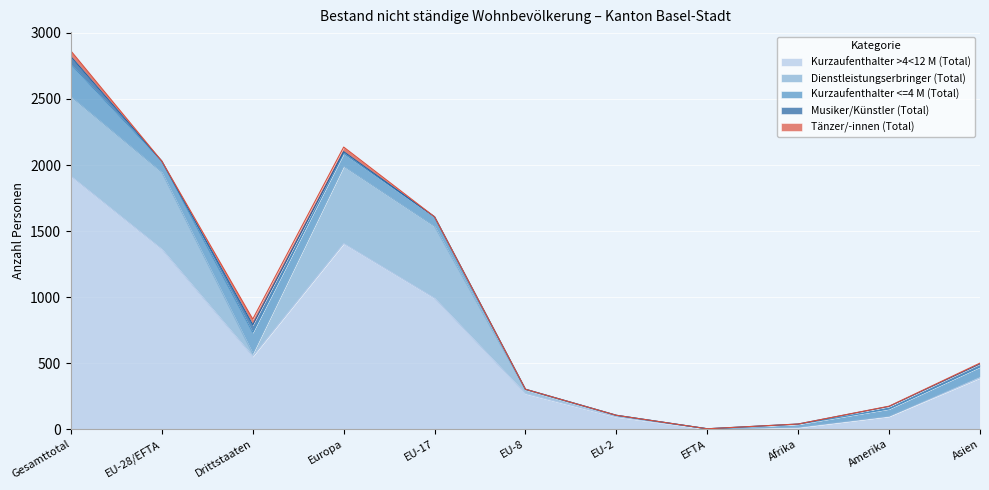

Read the Tänzer/-innen (Total) value at Asien.

6